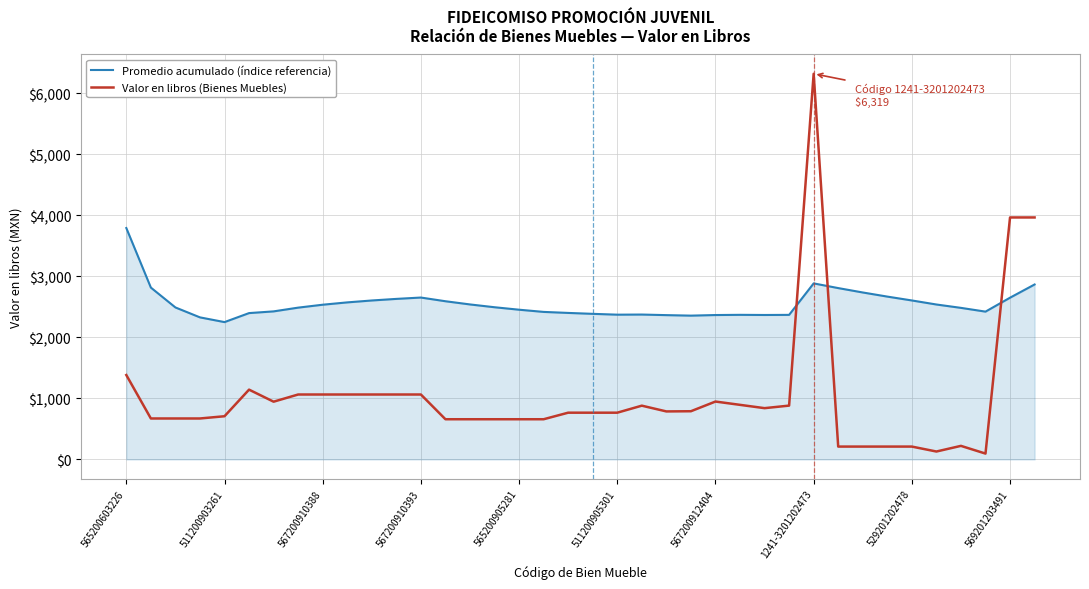

Which series has the largest total across all categories?

Promedio acumulado (índice referencia)